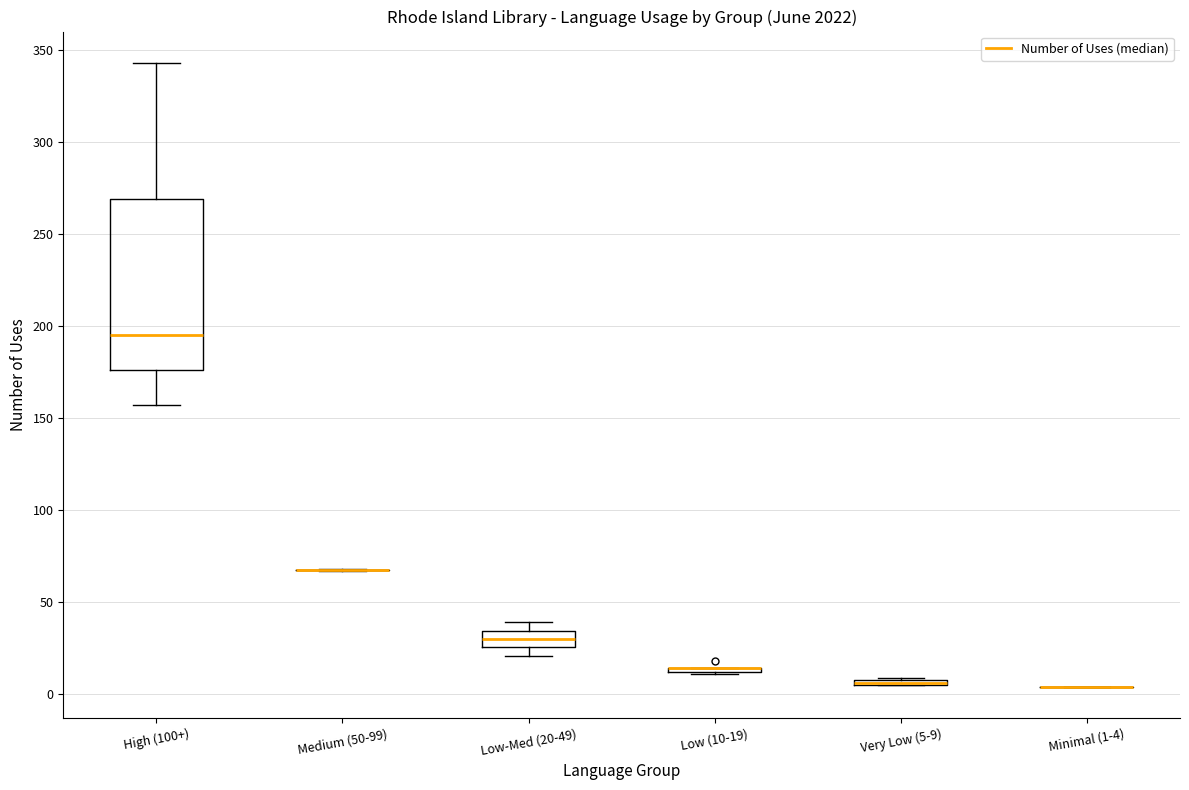

Where is the upper edge of the box for High (100+) on the y-axis? The values are not printed on the chart, so give them approximately, as read against the axis.

270